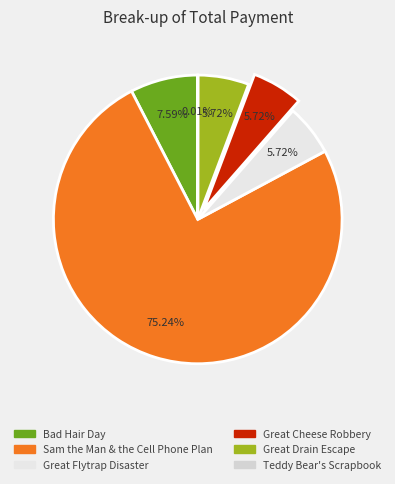

Between Great Drain Escape and Bad Hair Day, which is larger?

Bad Hair Day